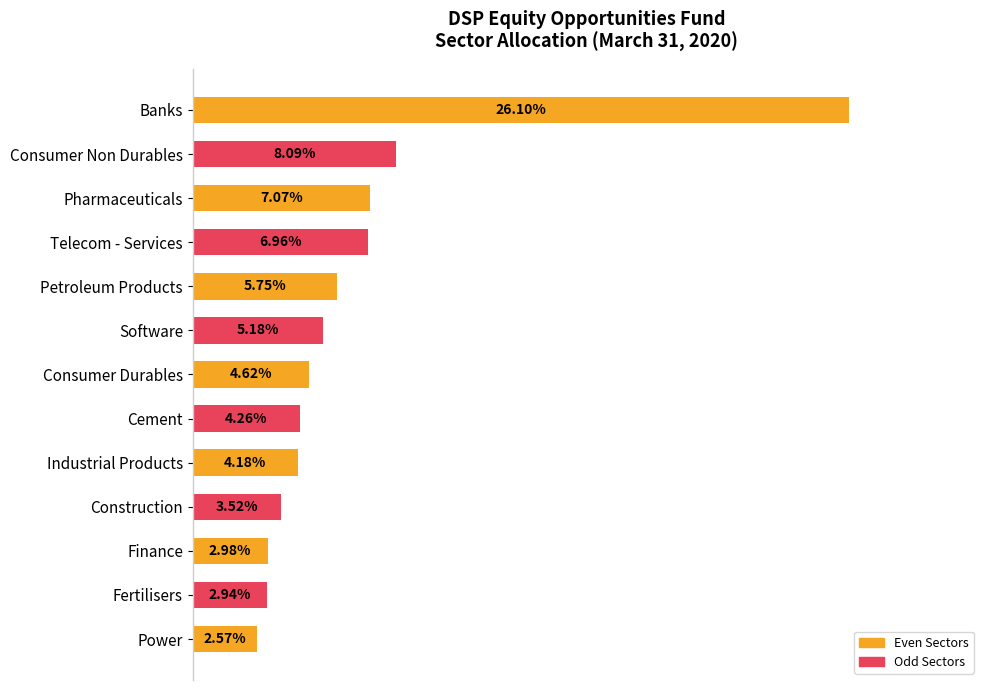

Which category has the highest value across all series?

Banks